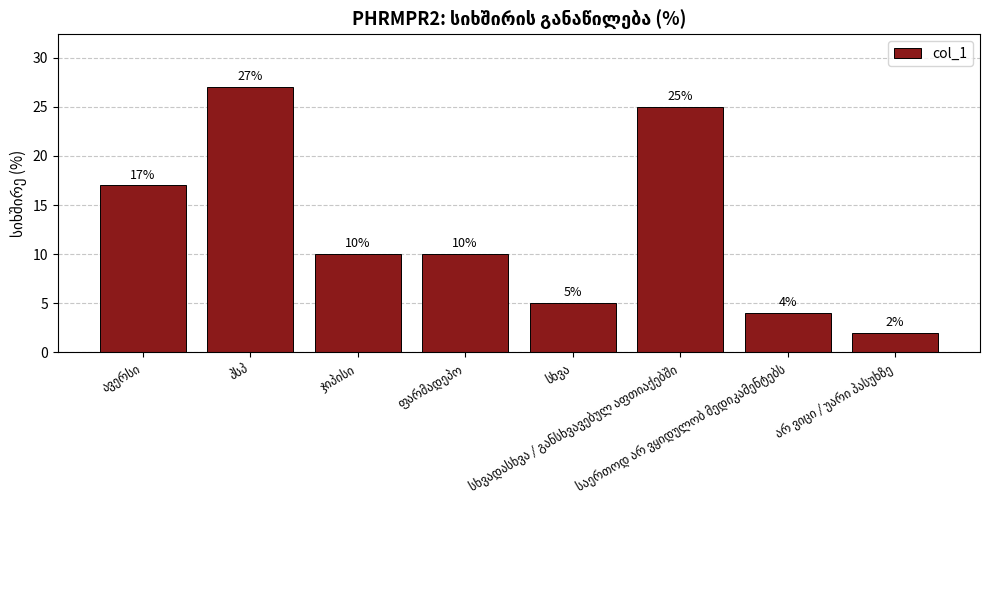

What is the value of the 6th bar from the left?

25